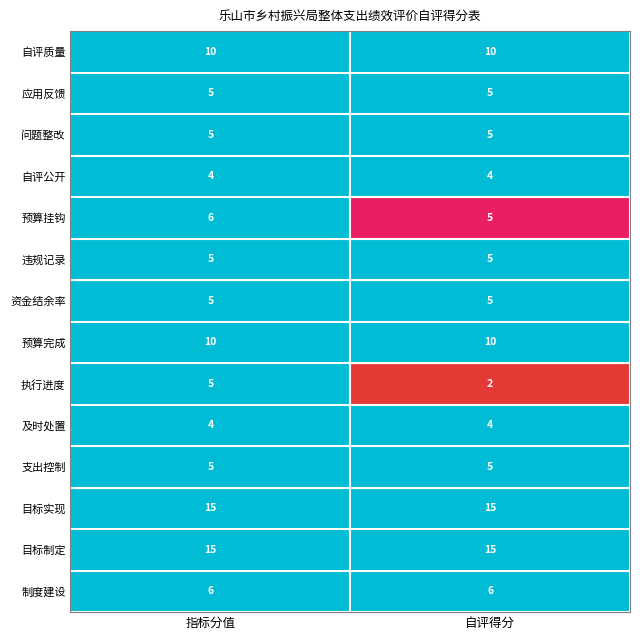

Reading left to right, transcribe all the data shown in this chart.

制度建设: 指标分值=6	自评得分=6
目标制定: 指标分值=15	自评得分=15
目标实现: 指标分值=15	自评得分=15
支出控制: 指标分值=5	自评得分=5
及时处置: 指标分值=4	自评得分=4
执行进度: 指标分值=5	自评得分=2
预算完成: 指标分值=10	自评得分=10
资金结余率: 指标分值=5	自评得分=5
违规记录: 指标分值=5	自评得分=5
预算挂钩: 指标分值=6	自评得分=5
自评公开: 指标分值=4	自评得分=4
问题整改: 指标分值=5	自评得分=5
应用反馈: 指标分值=5	自评得分=5
自评质量: 指标分值=10	自评得分=10